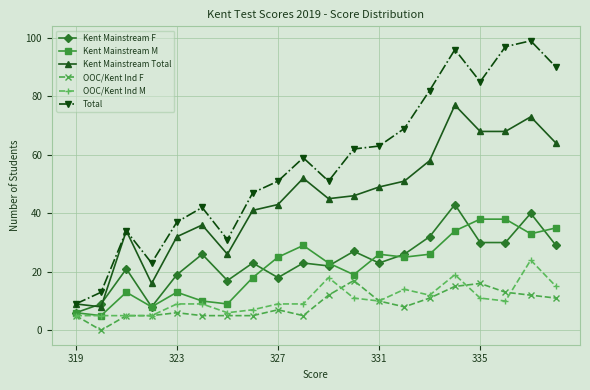

Which series has the widest spread of values?

Total